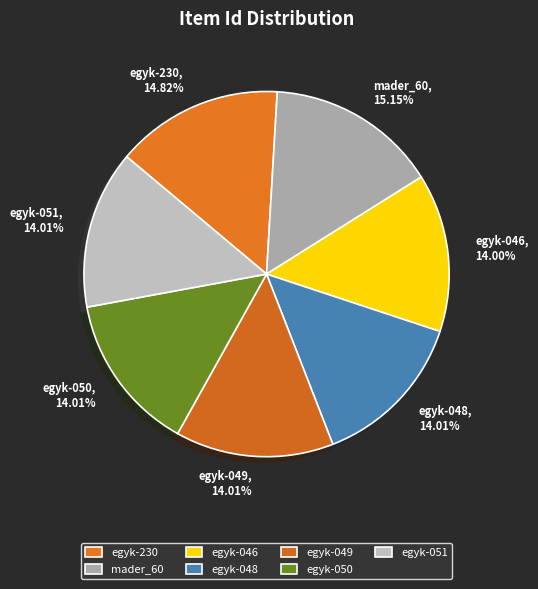

Count the number of slices in the pie.

7